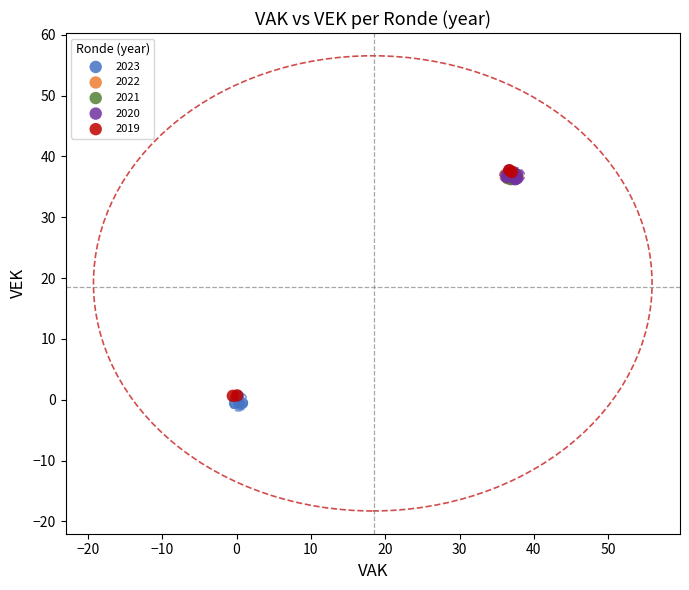

Which series has the widest spread of Y values?

2019